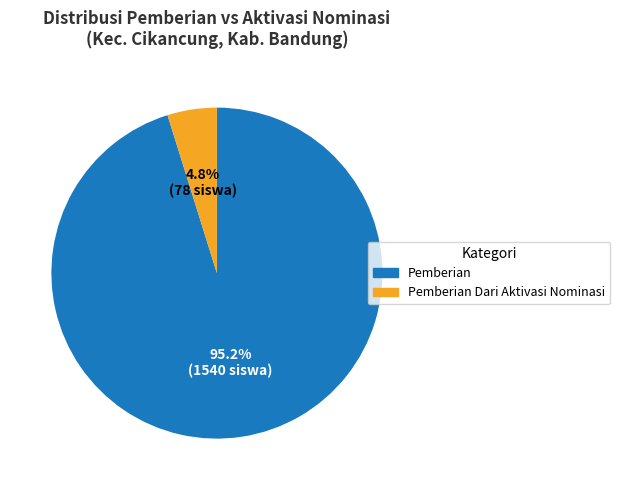

Which category has the biggest portion of the pie?

Pemberian